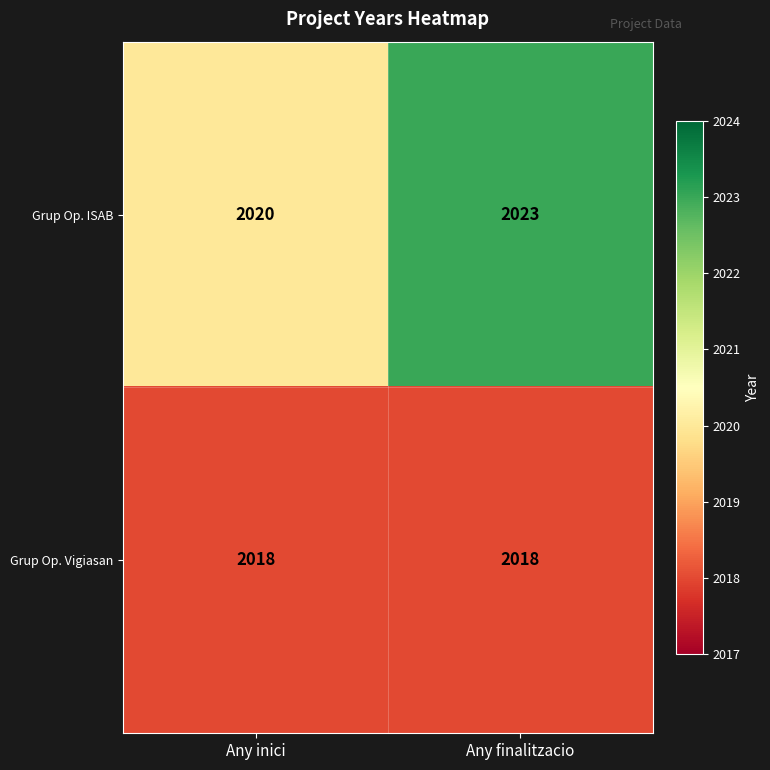

Reading left to right, transcribe all the data shown in this chart.

Grup Op. ISAB: 2020	2023
Grup Op. Vigiasan: 2018	2018